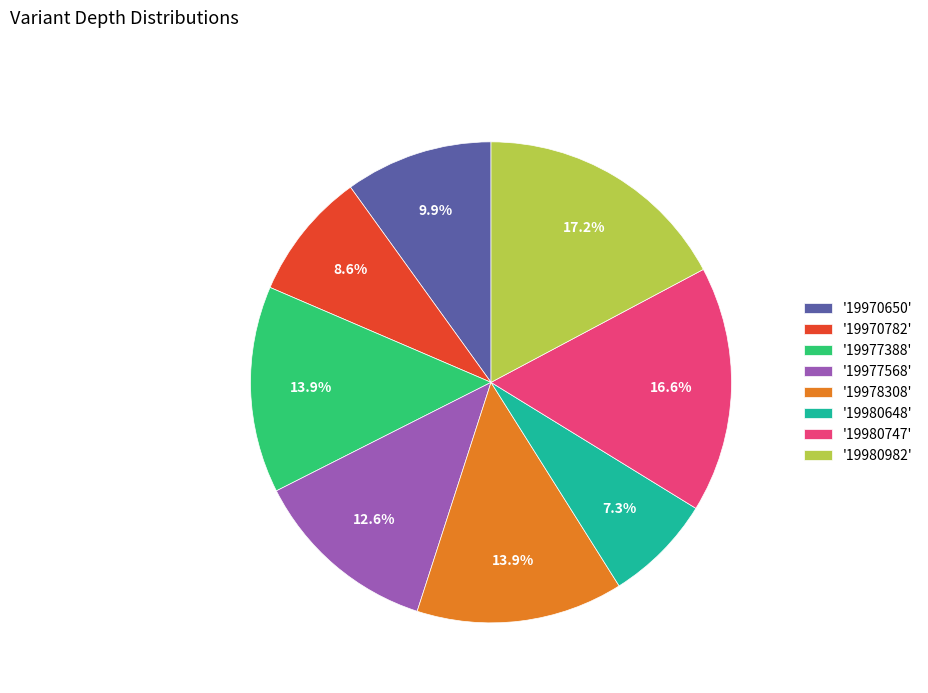

What is the smallest slice in the pie chart?

'19980648'